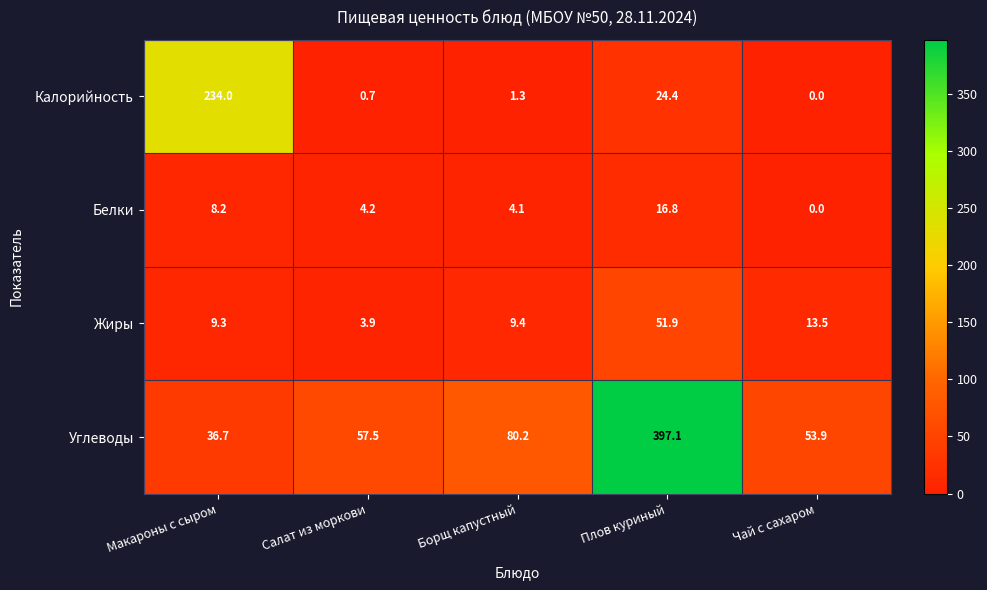

List the labels in order of Калорийность value, largest first.

Макароны с сыром, Плов куриный, Борщ капустный, Салат из моркови, Чай с сахаром